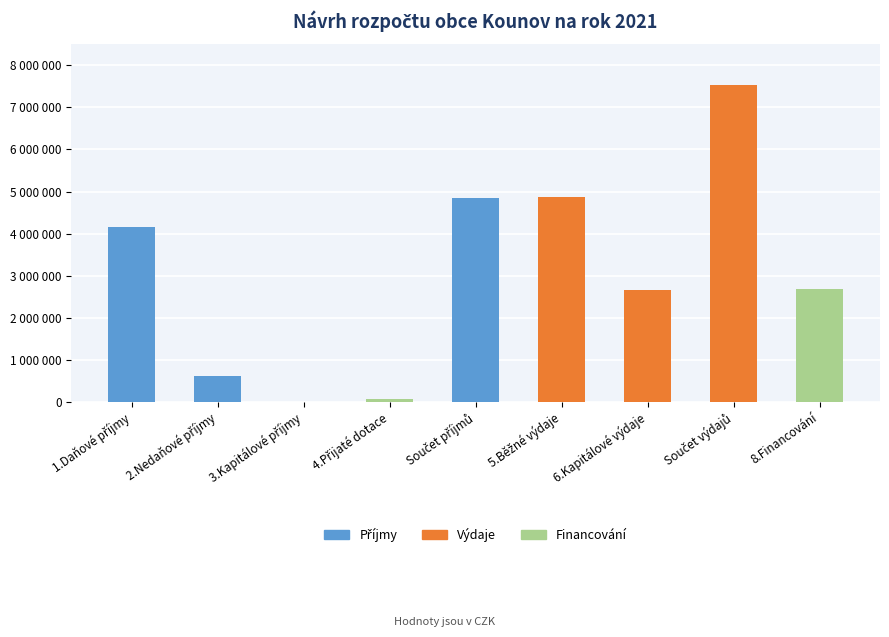

Does the chart contain stacked bars?

No